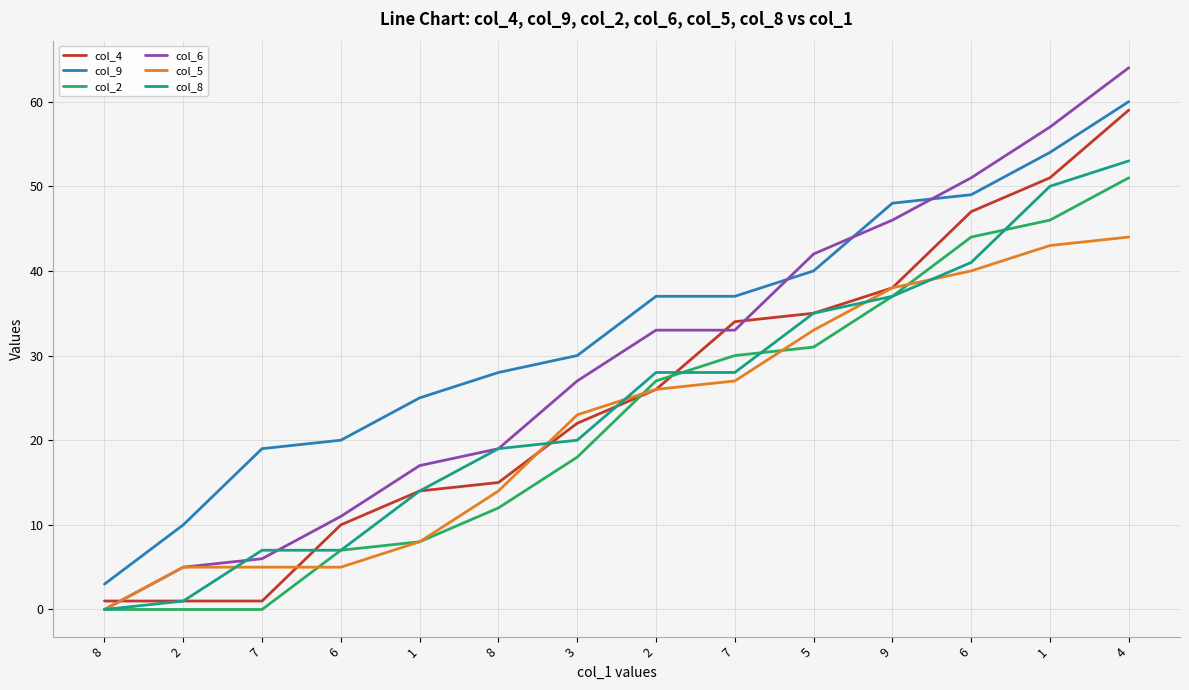

At which category is the sum across all series the highest?

4